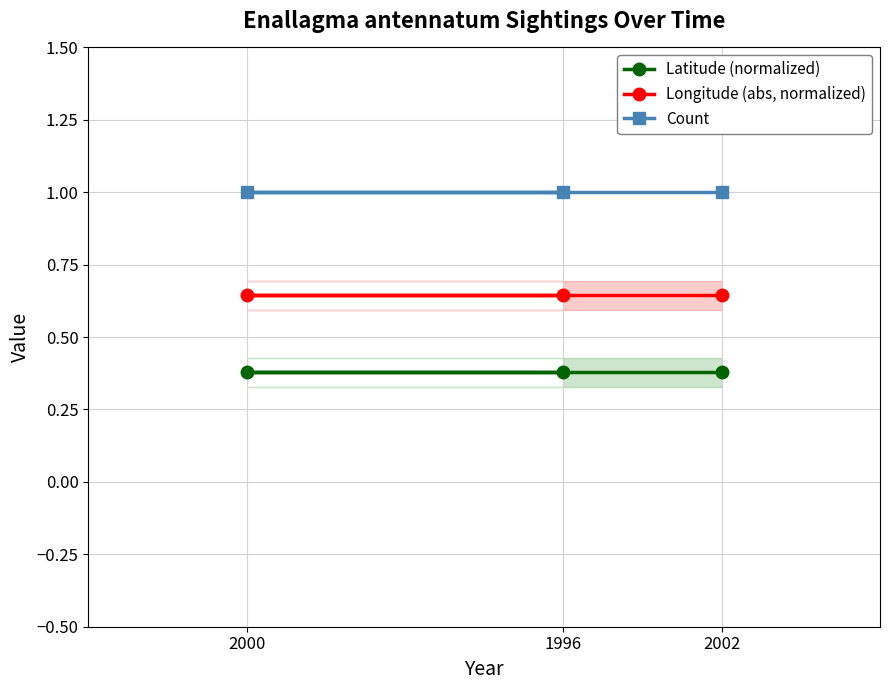

The value of Longitude (abs, normalized) at 1996 is 1.1. True or false?

False